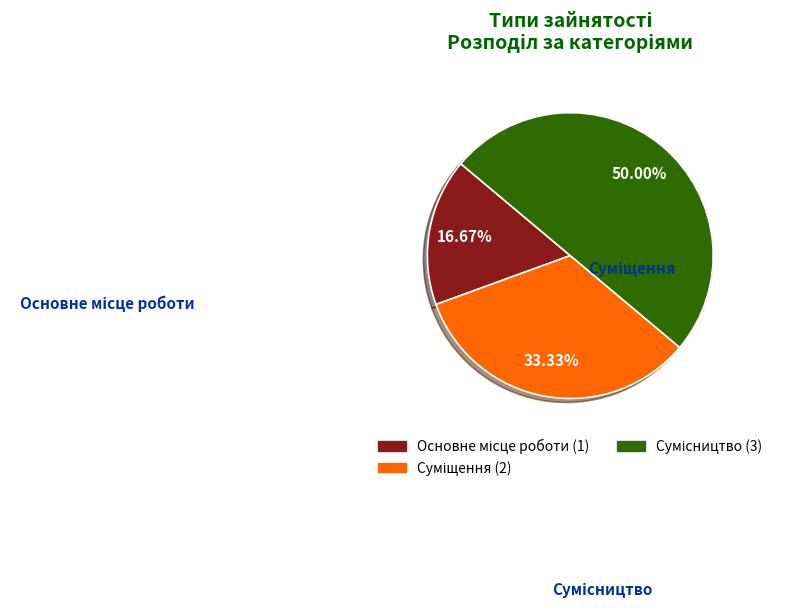

What is the smallest slice in the pie chart?

Основне місце роботи